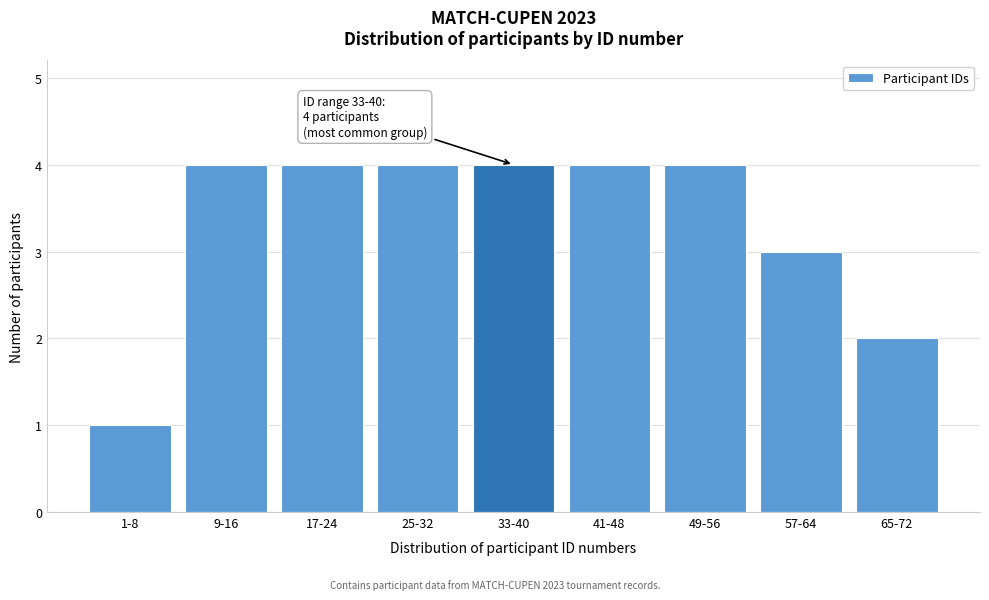

Reading left to right, extract all data points from this chart.

1	4	4	4	4	4	4	3	2